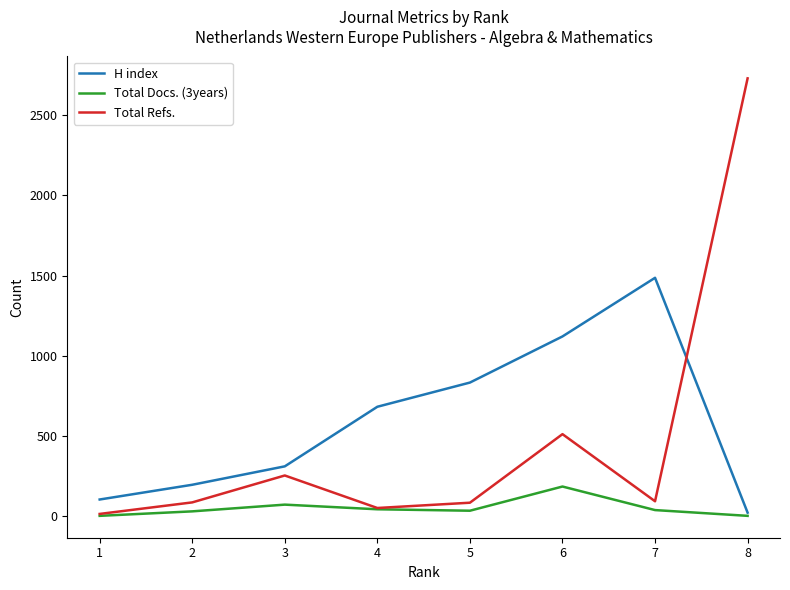

List the series in order of their overall mean, highest first.

H index, Total Refs., Total Docs. (3years)